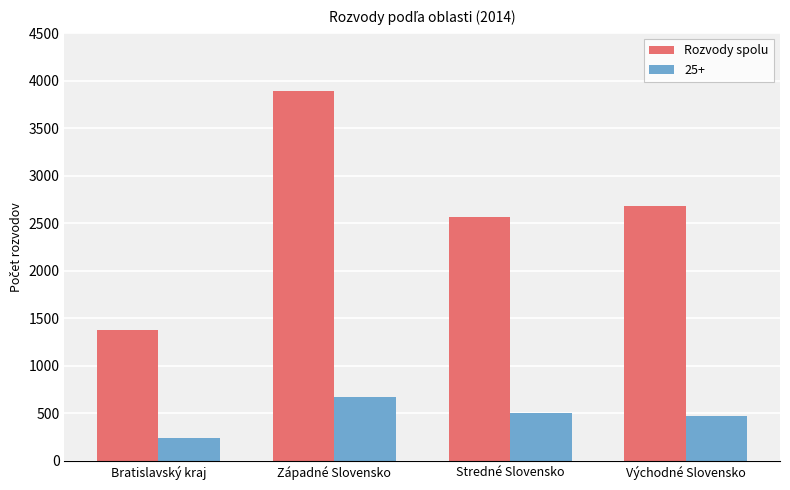

At Stredné Slovensko, list the series in order from smallest to largest.

25+, Rozvody spolu